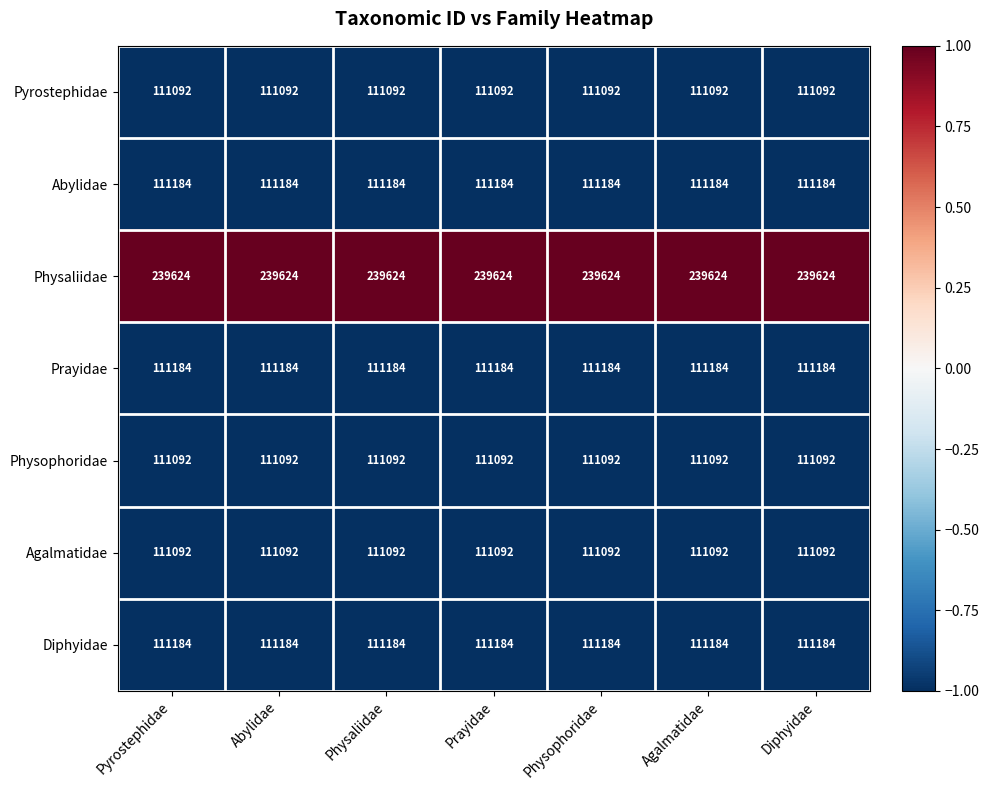

What is the minimum value shown in the chart?

111092